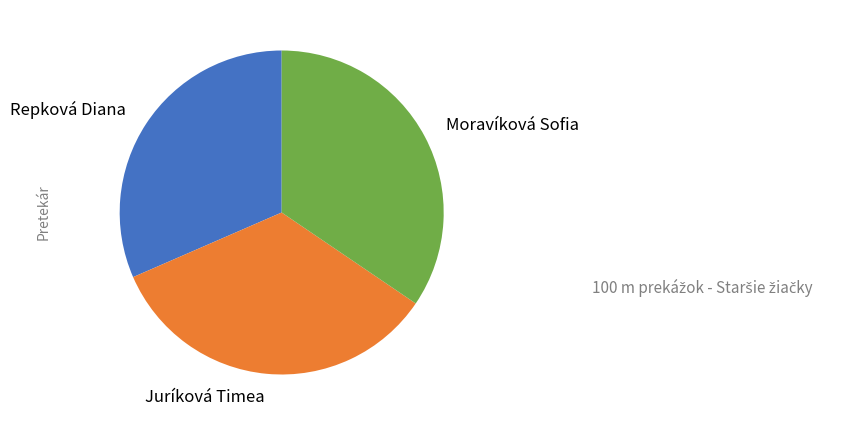

Which slice is the largest?

Moravíková Sofia